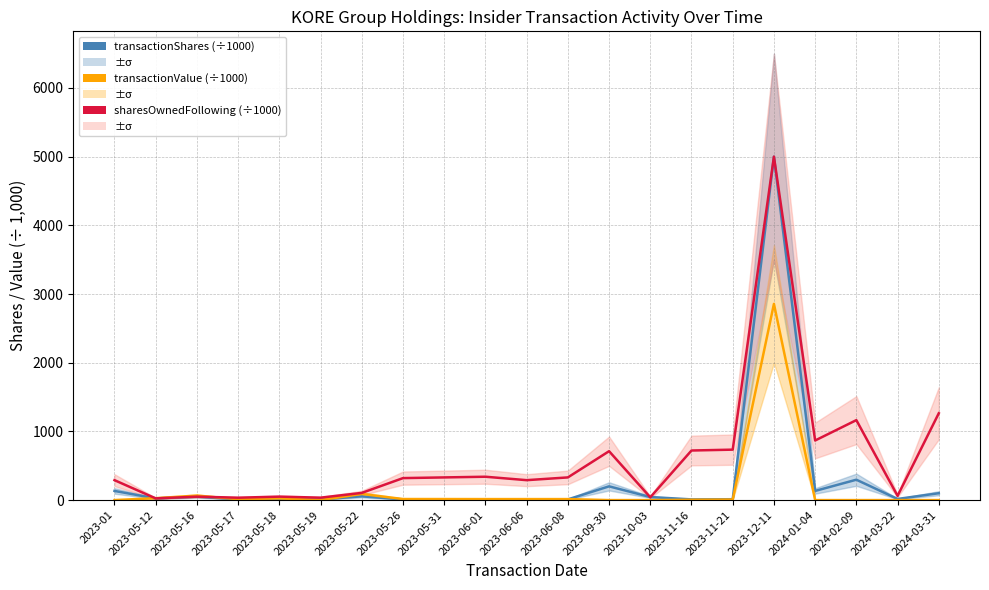

After their last crossing, which series has the higher values: transactionValue (÷1000) or transactionShares (÷1000)?

transactionShares (÷1000)